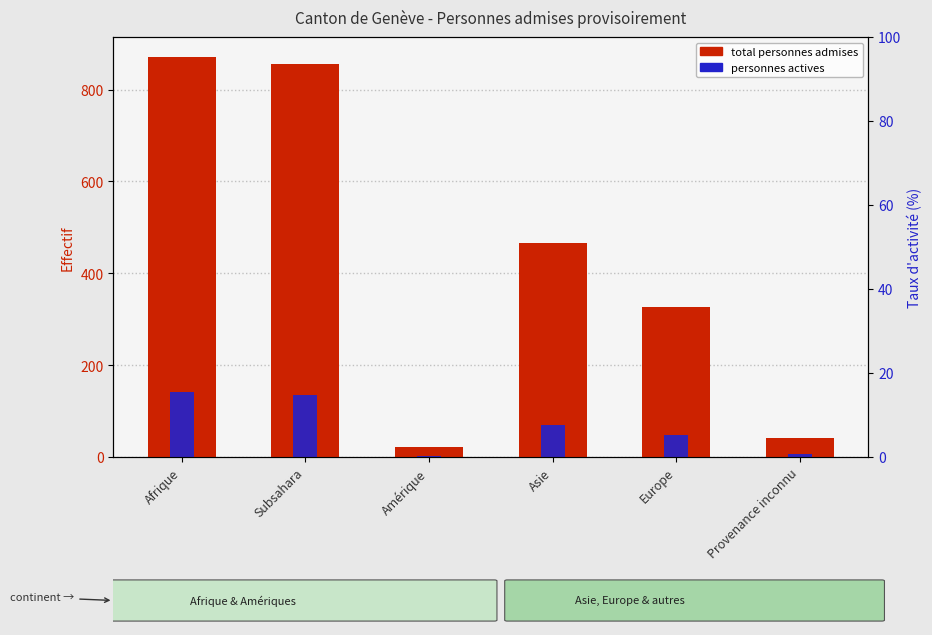

The Personnes potentiellement actives series shows 112 at Asie. True or false?

False